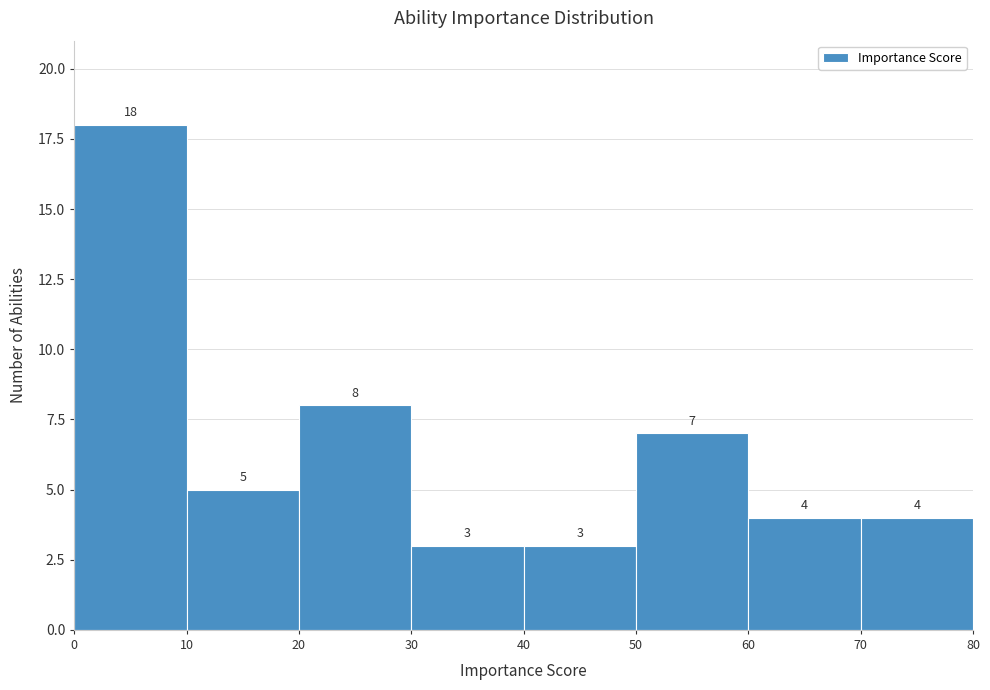

Reading left to right, list every bar in this chart as the range it spans on the x-axis followed by its height.

0 to 10: 18
10 to 20: 5
20 to 30: 8
30 to 40: 3
40 to 50: 3
50 to 60: 7
60 to 70: 4
70 to 80: 4